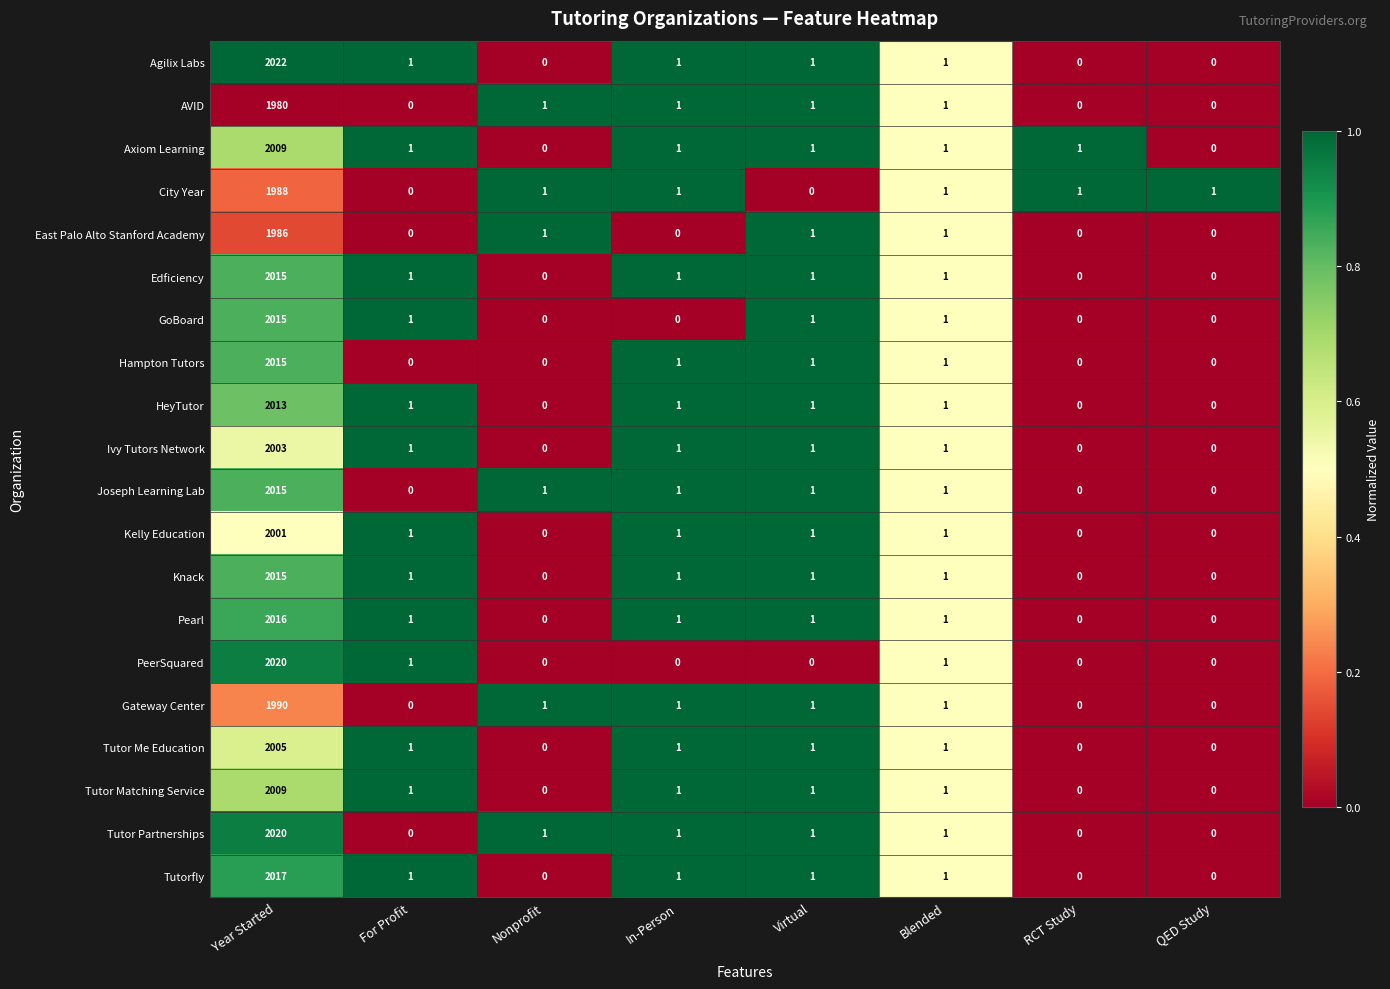

Read the Kelly Education value at Year Started.

2001